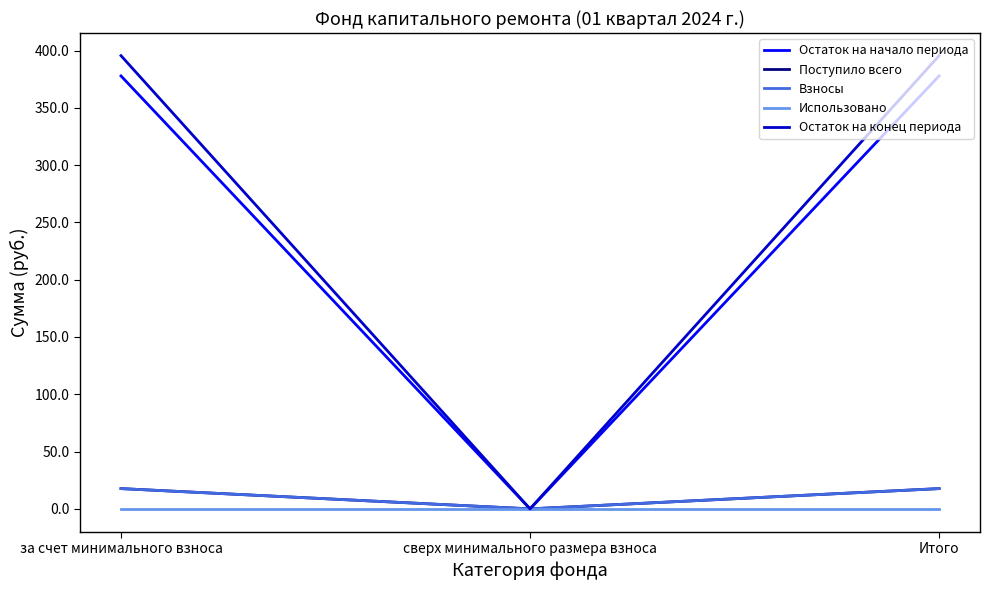

Which category has the lowest value in the Остаток на начало периода series?

сверх минимального размера взноса